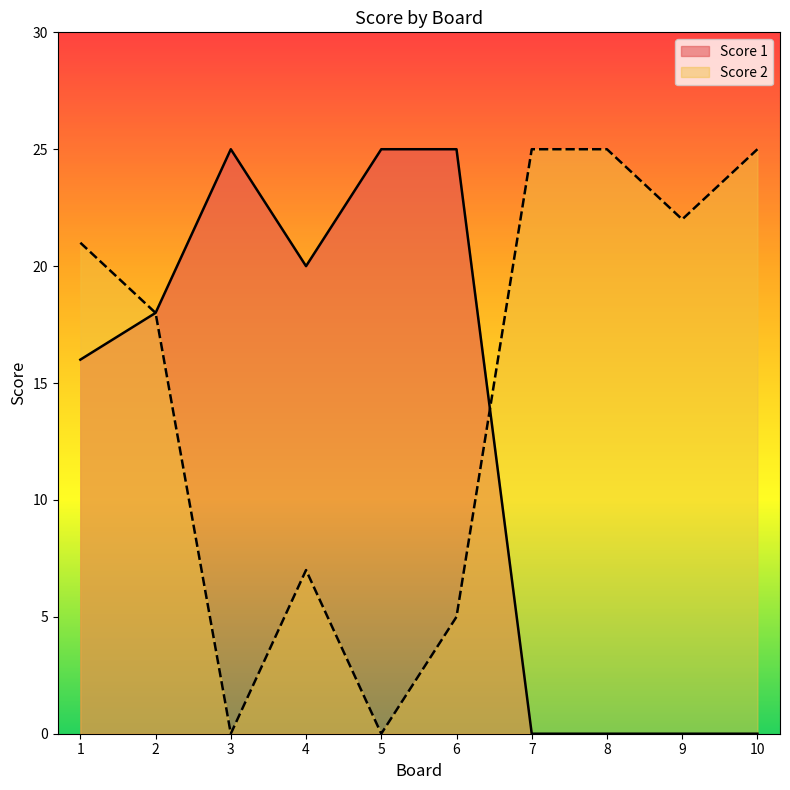

Which series has the largest total across all categories?

Score 2